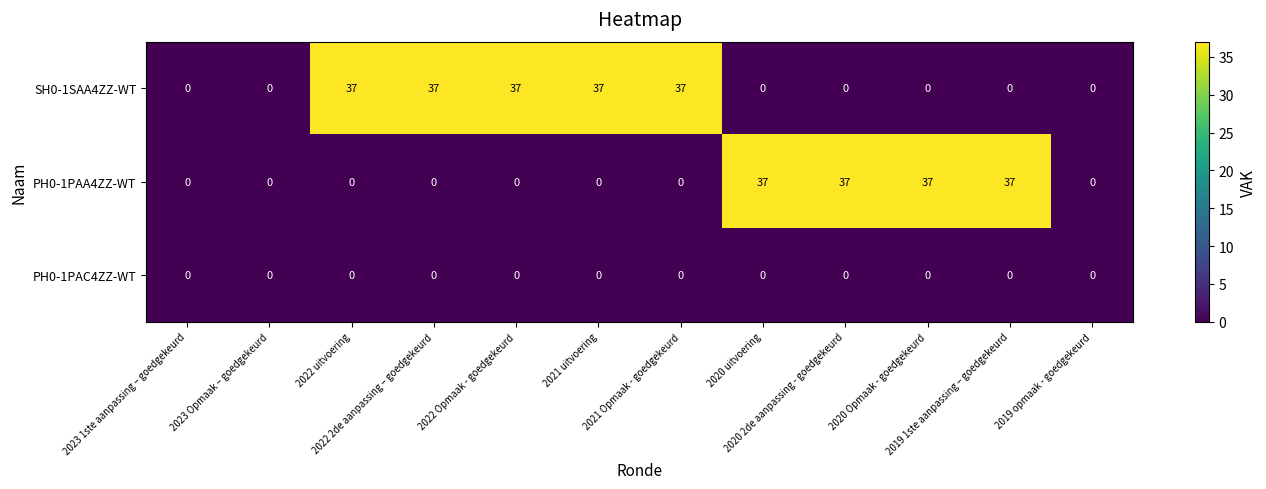

List the series in order of their overall mean, lowest first.

PH0-1PAC4ZZ-WT, PH0-1PAA4ZZ-WT, SH0-1SAA4ZZ-WT